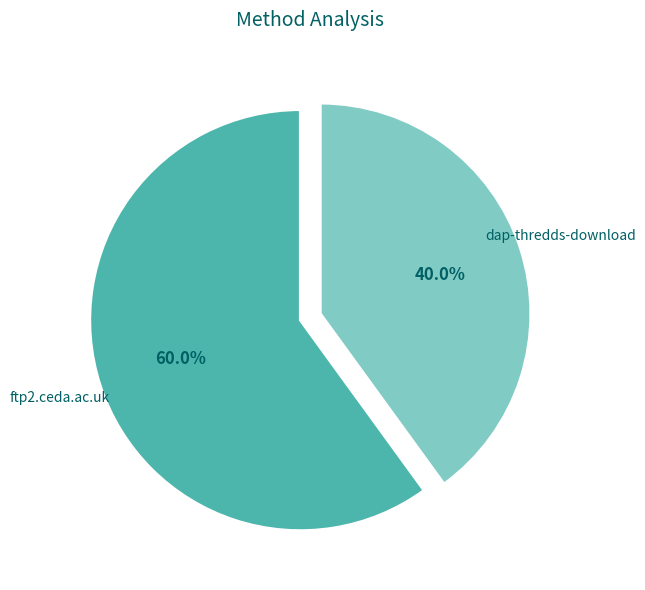

Count the number of slices in the pie.

2